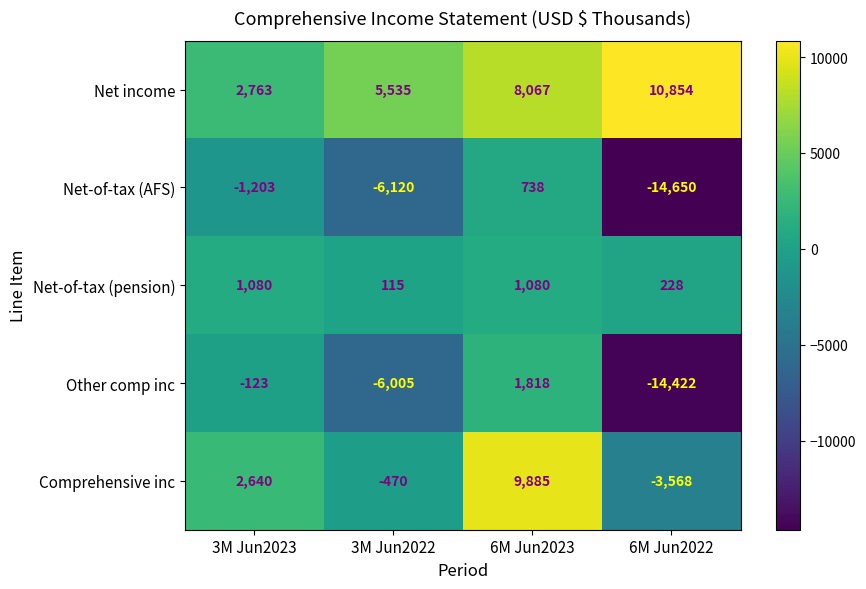

What is the difference between the Net income values at 3M Jun2022 and 6M Jun2023?

2532